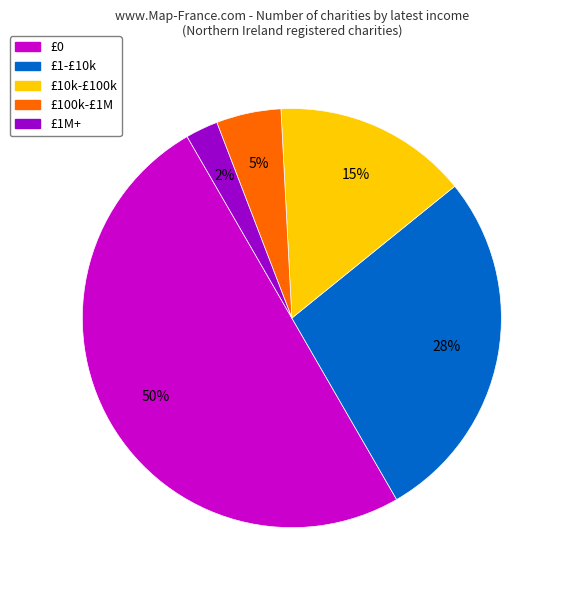

How many segments does this pie chart have?

5